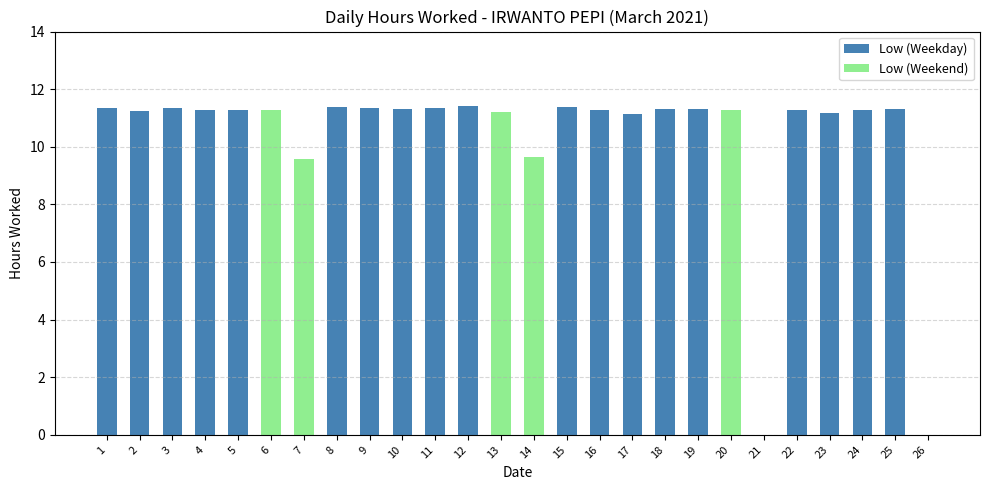

Between 19 and 2, which is larger?

19